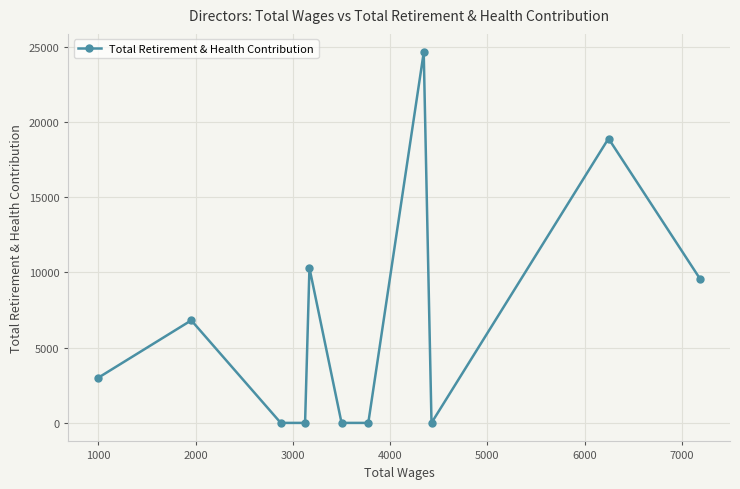

What is the difference between the second highest and second lowest values?

18893